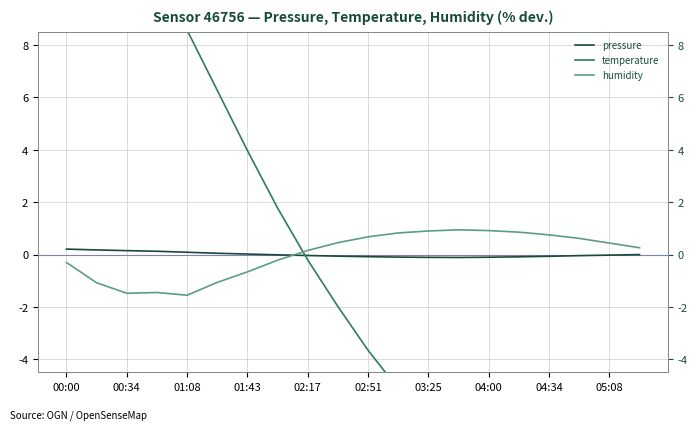

Does the chart have visible grid lines?

Yes